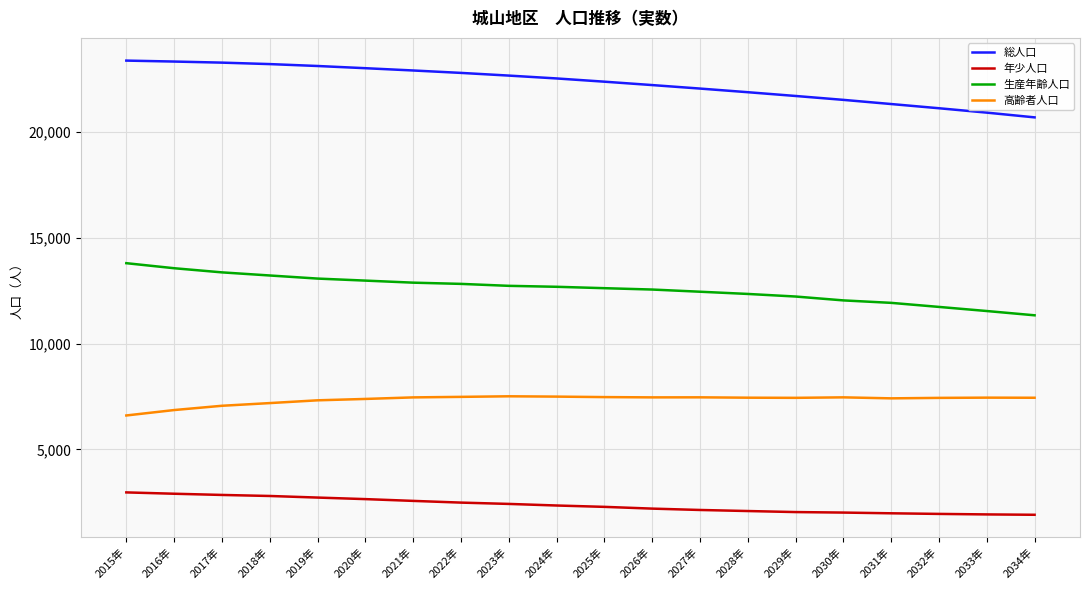

Which series has the largest total across all categories?

総人口